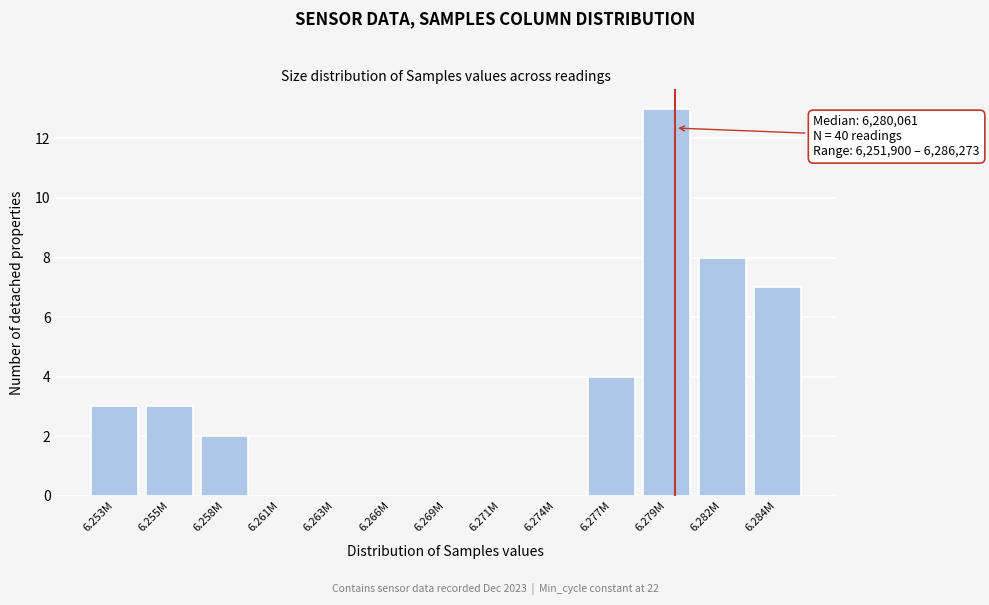

Reading right to left, extract all data points from this chart.

6.284M=7	6.282M=8	6.279M=13	6.277M=4	6.274M=0	6.271M=0	6.269M=0	6.266M=0	6.263M=0	6.261M=0	6.258M=2	6.255M=3	6.253M=3